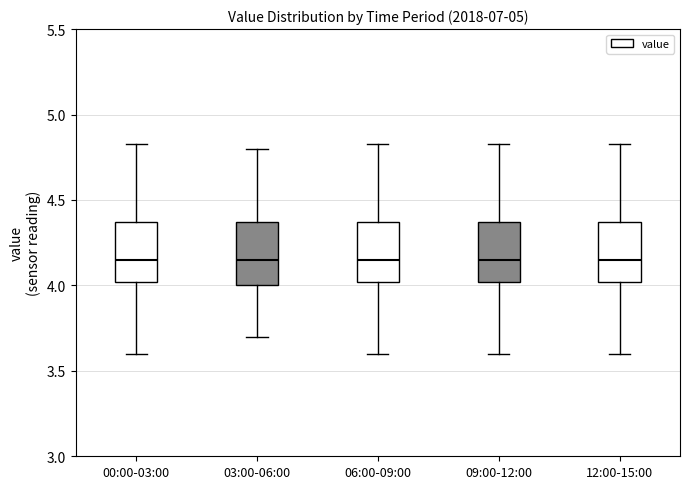

Where is the upper edge of the box for 09:00-12:00 on the y-axis? The values are not printed on the chart, so give them approximately, as read against the axis.

4.35